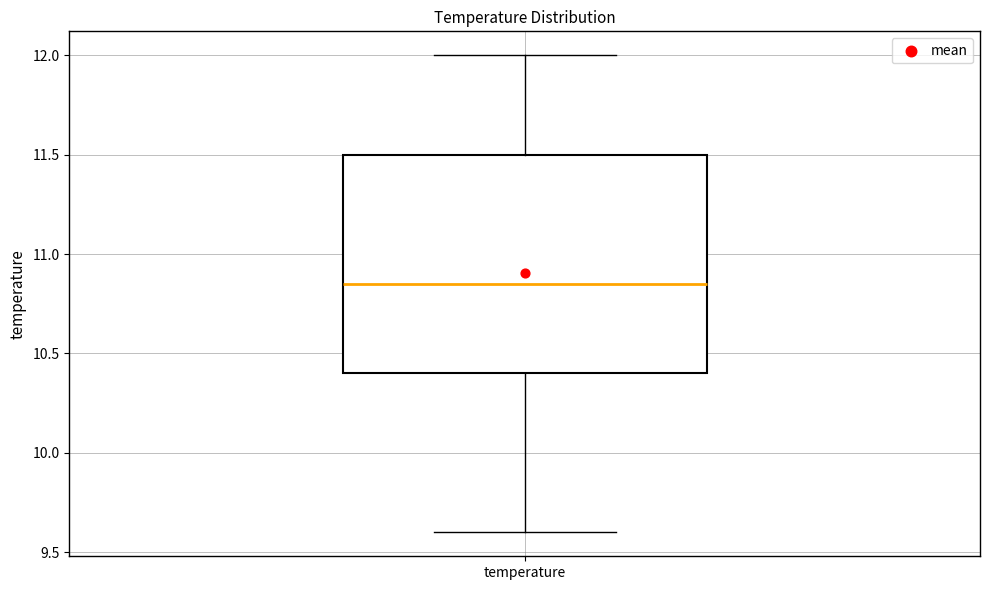

Read this box plot against the y-axis: the position of the median line, the range covered by the box, and the ends of both whiskers. The values are not printed on the chart, so give them approximately, as read against the axis.

median 10.85, box 10.40 to 11.50, whiskers 9.60 to 12.00